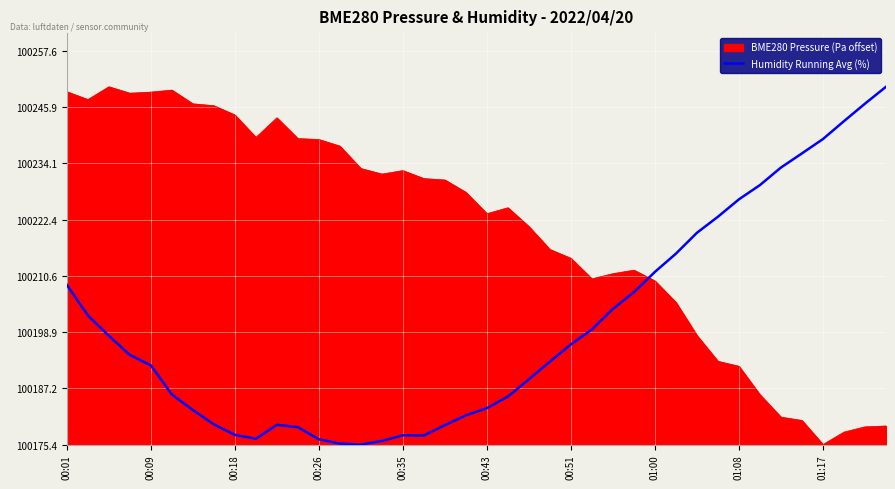

Does the chart have visible grid lines?

Yes